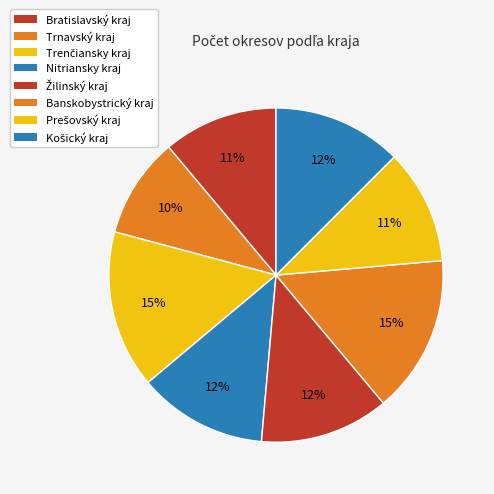

How many segments does this pie chart have?

8